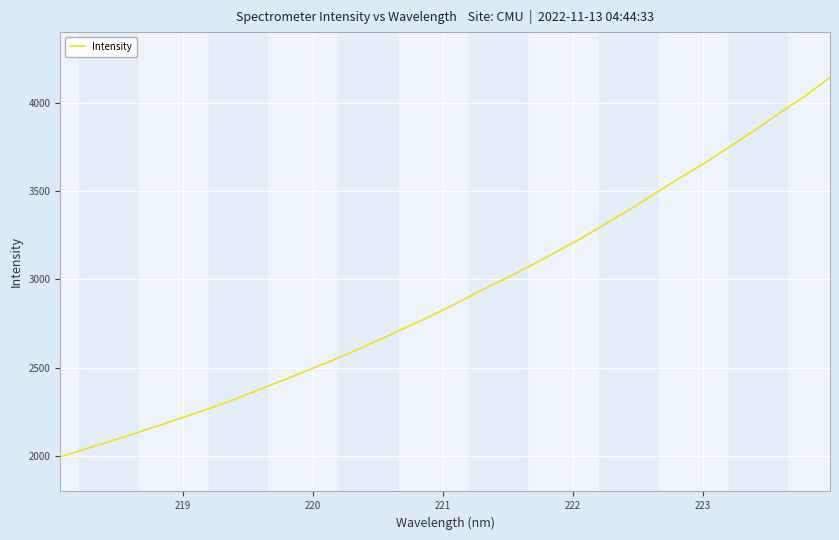

What is the smallest value displayed?

1995.3